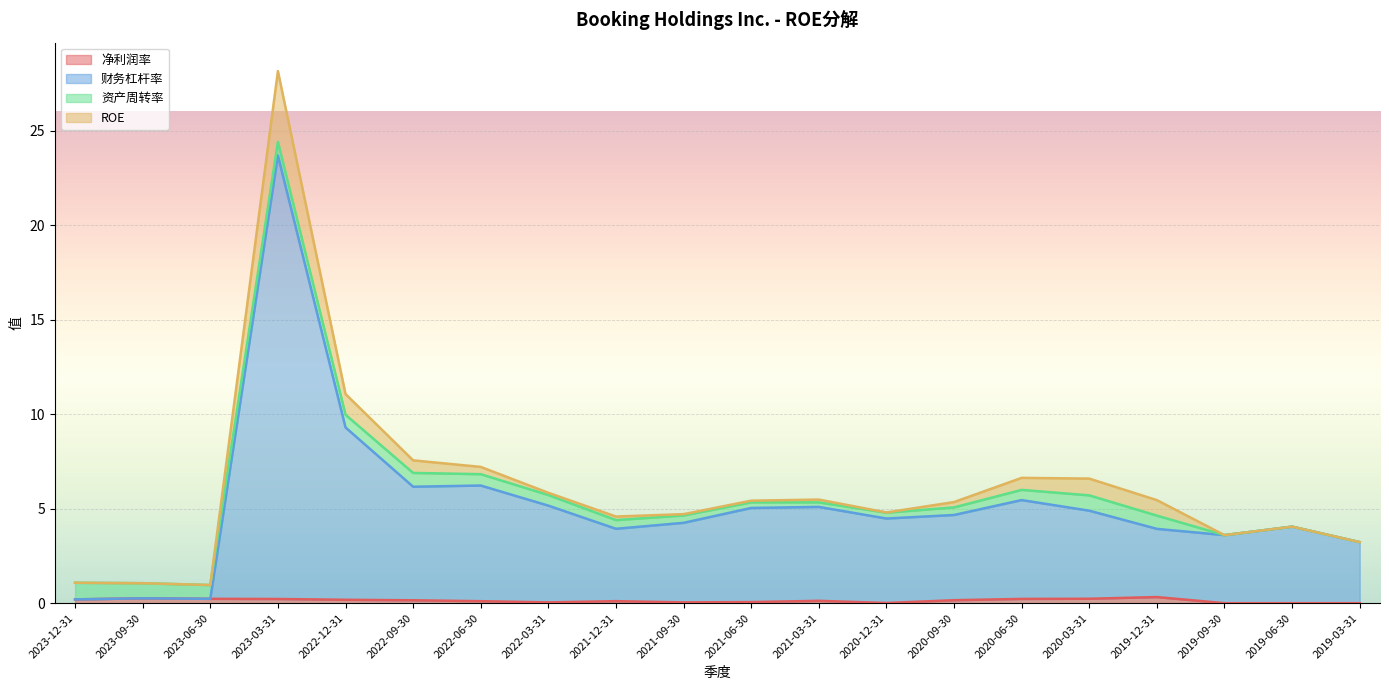

True or false: 净利润率 and 财务杠杆率 cross at least once.

False